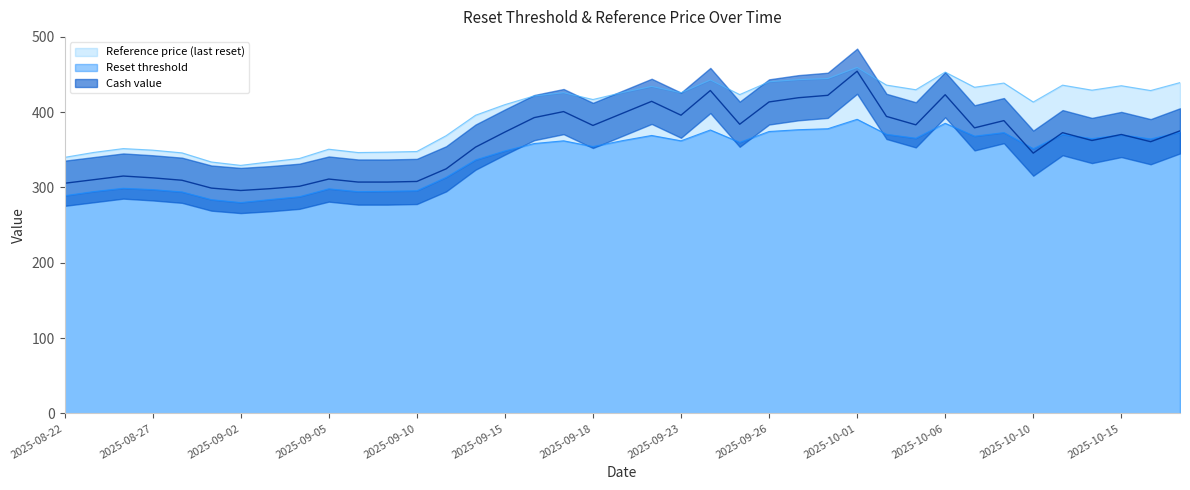

How many distinct data groups are displayed?

3